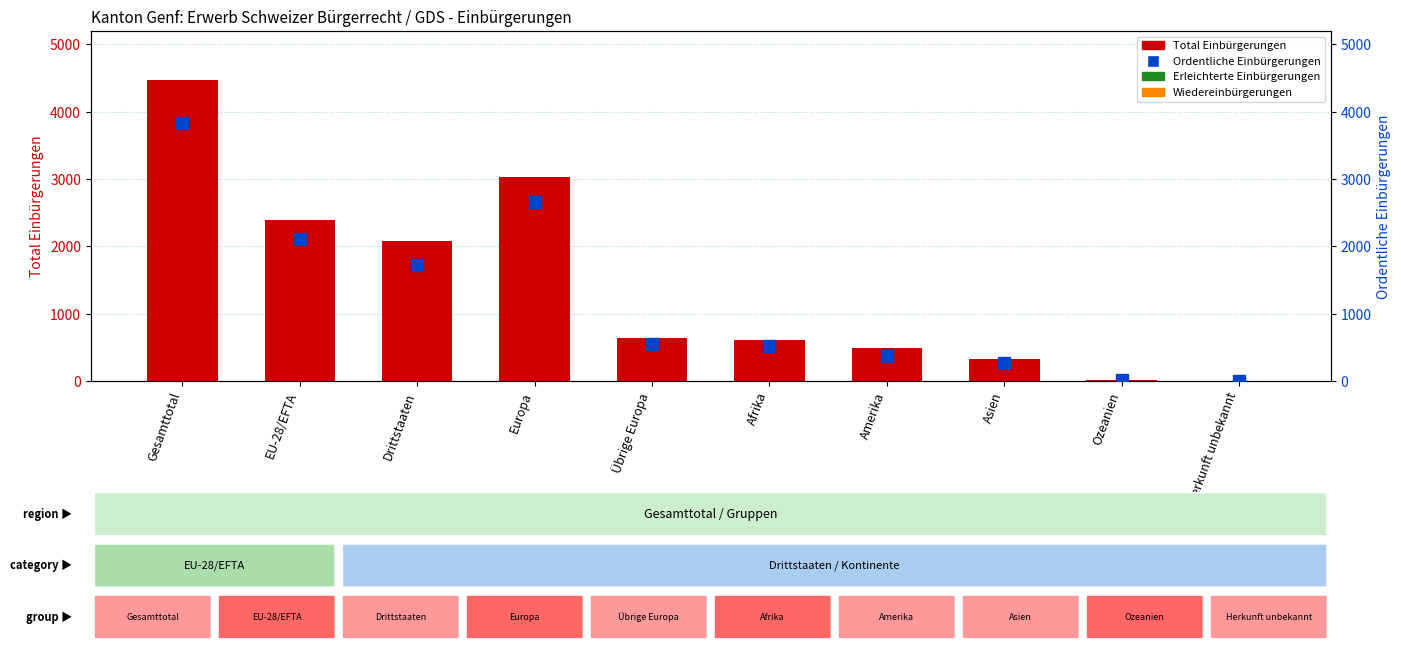

At which label does Total Einbürgerungen reach its minimum?

Herkunft unbekannt